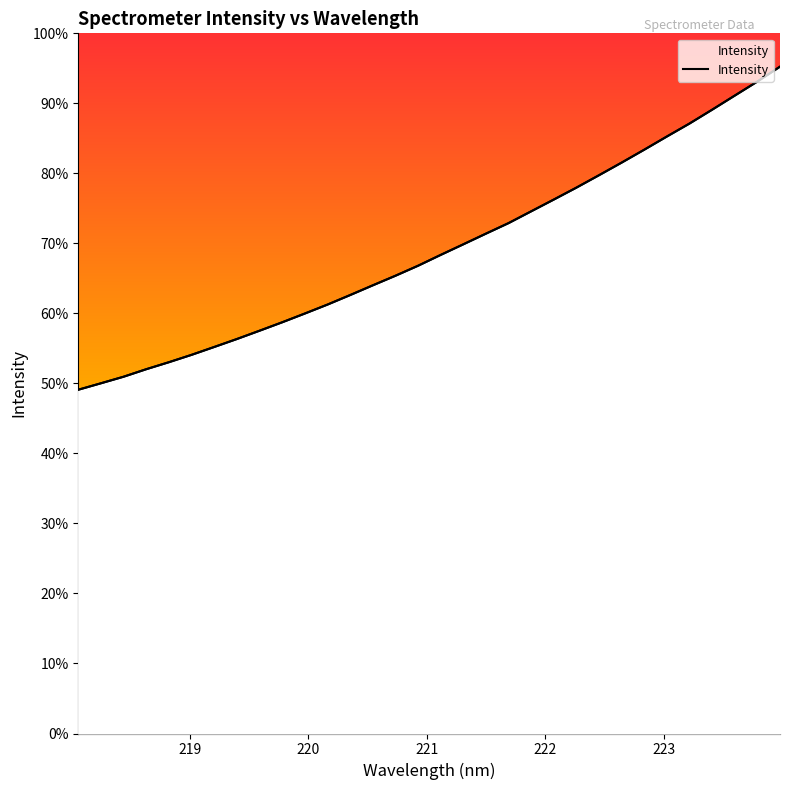

How many distinct data groups are displayed?

1